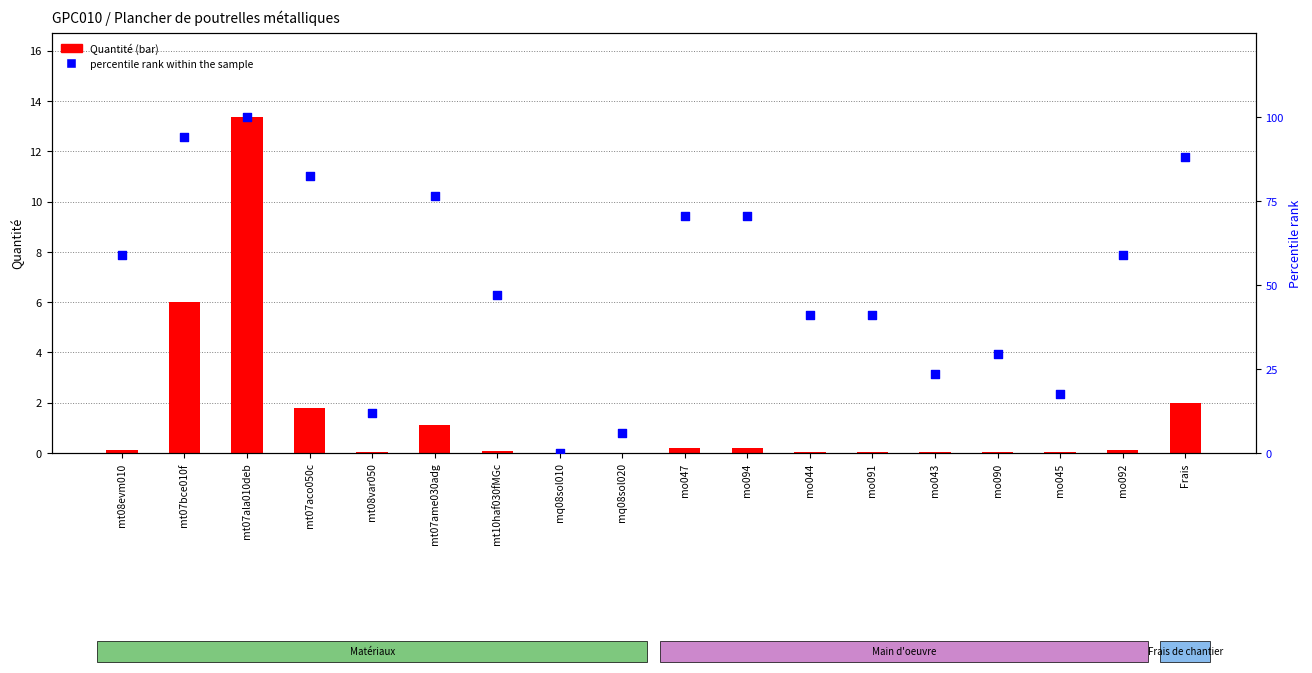

Which series has the widest spread of Y values?

percentile rank within the sample